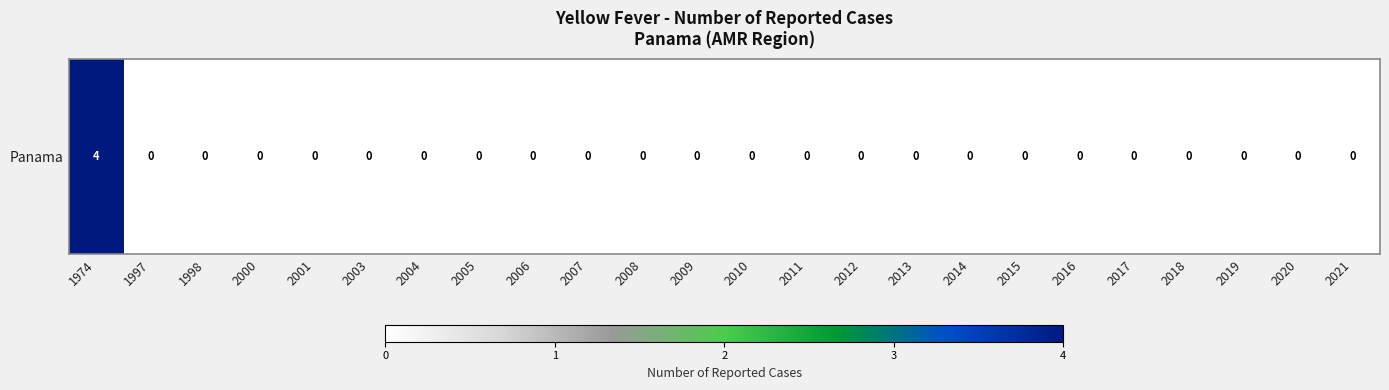

How many values are above zero?

1